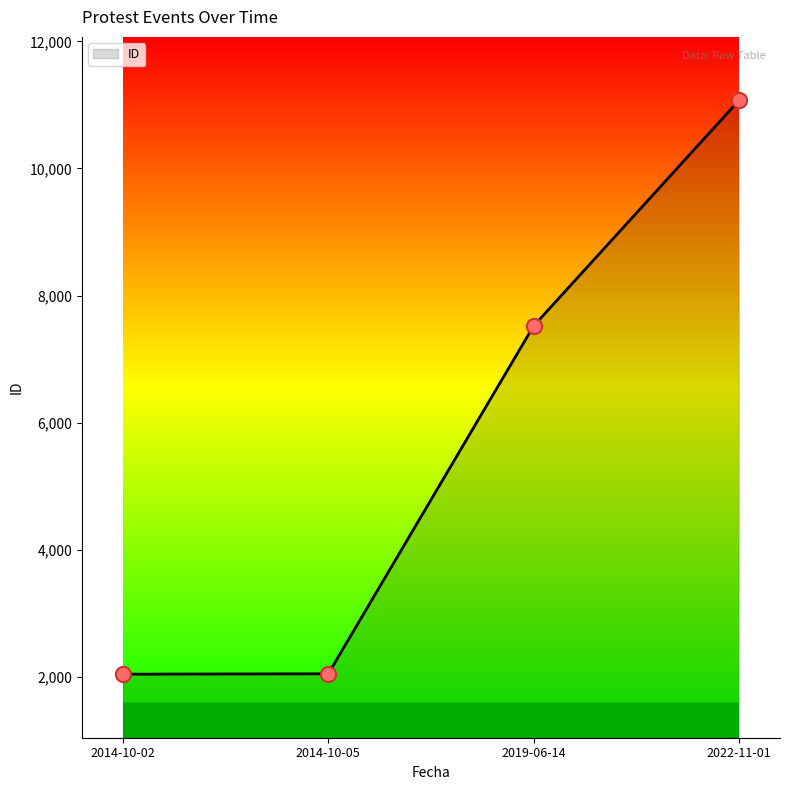

What is the change in value from 2019-06-14 to 2022-11-01?

+3548